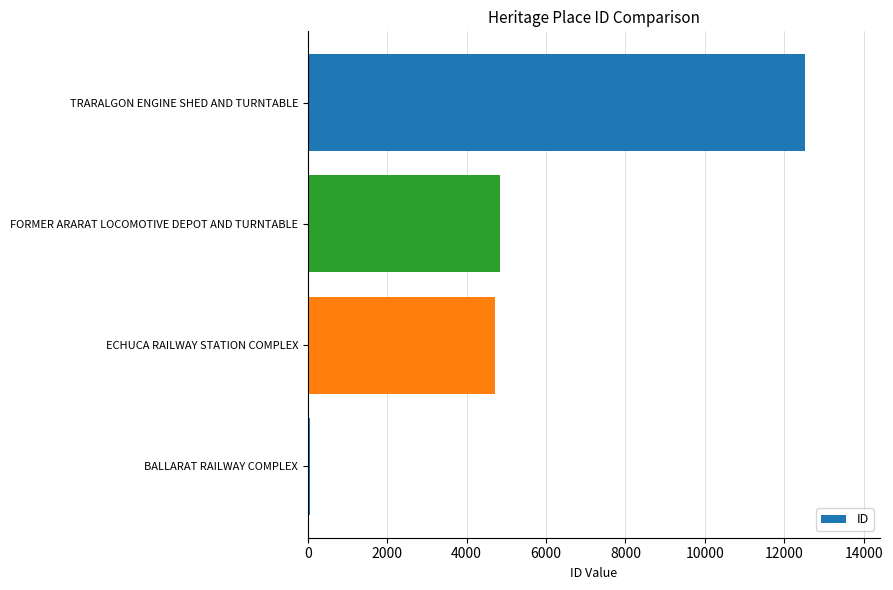

Reading bottom to top, what are all the values shown in this chart?

BALLARAT RAILWAY COMPLEX=68	ECHUCA RAILWAY STATION COMPLEX=4721	FORMER ARARAT LOCOMOTIVE DEPOT AND TURNTABLE=4848	TRARALGON ENGINE SHED AND TURNTABLE=12528